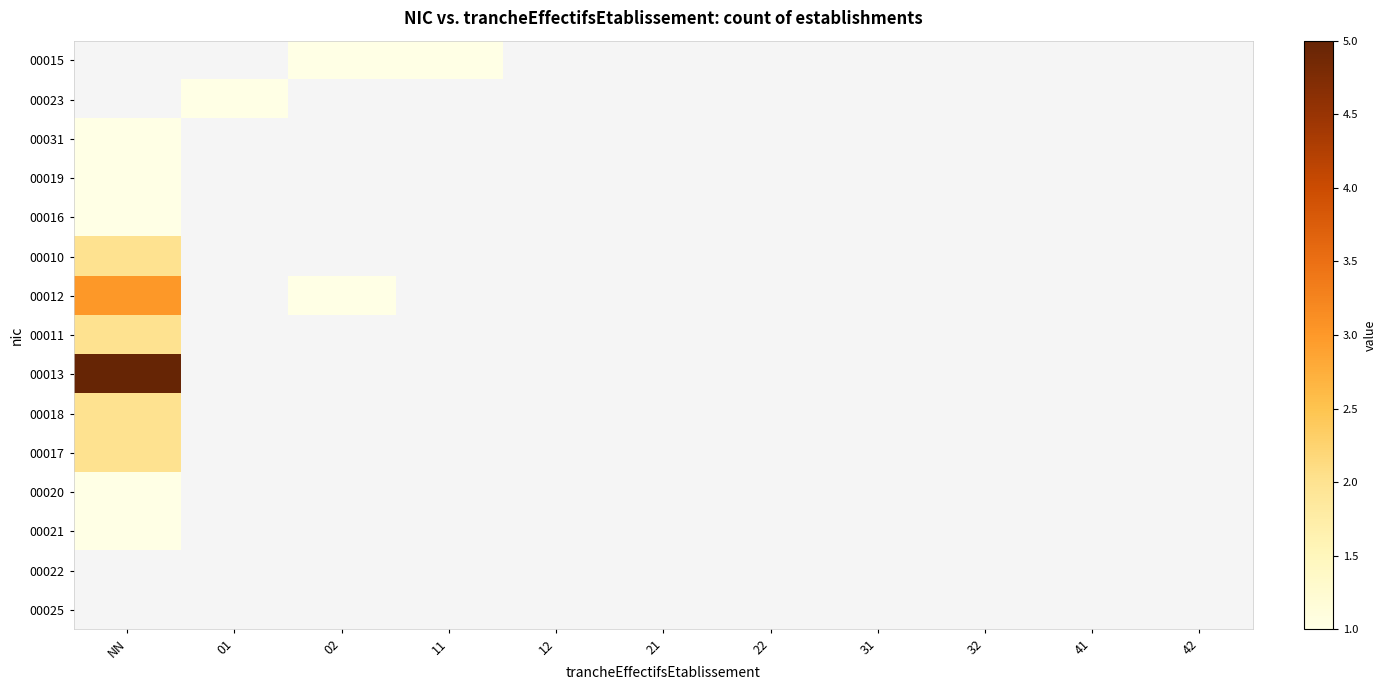

What is the greatest value displayed?

5.0